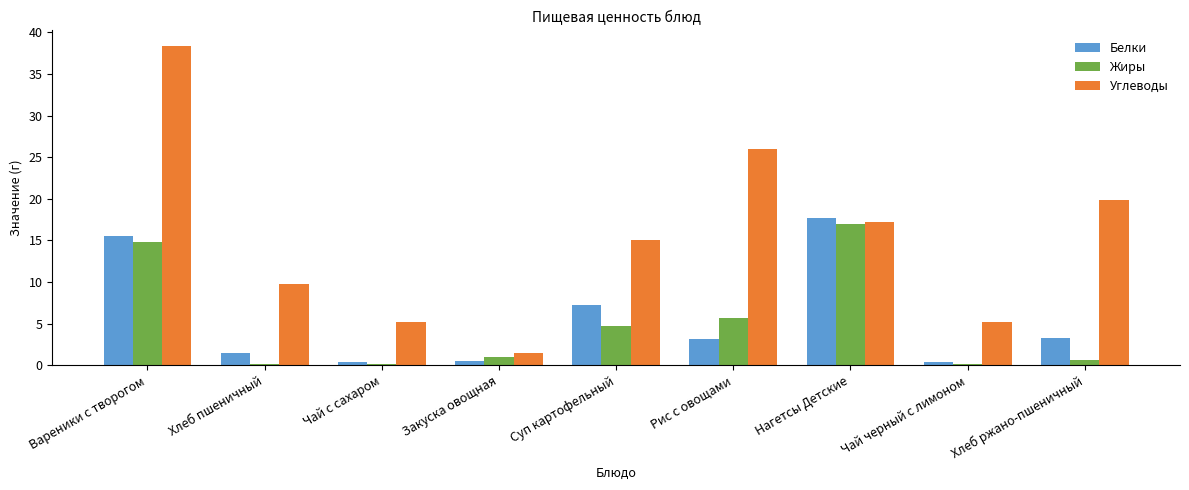

Where is Углеводы nearest to the value 19?

Хлеб ржано-пшеничный